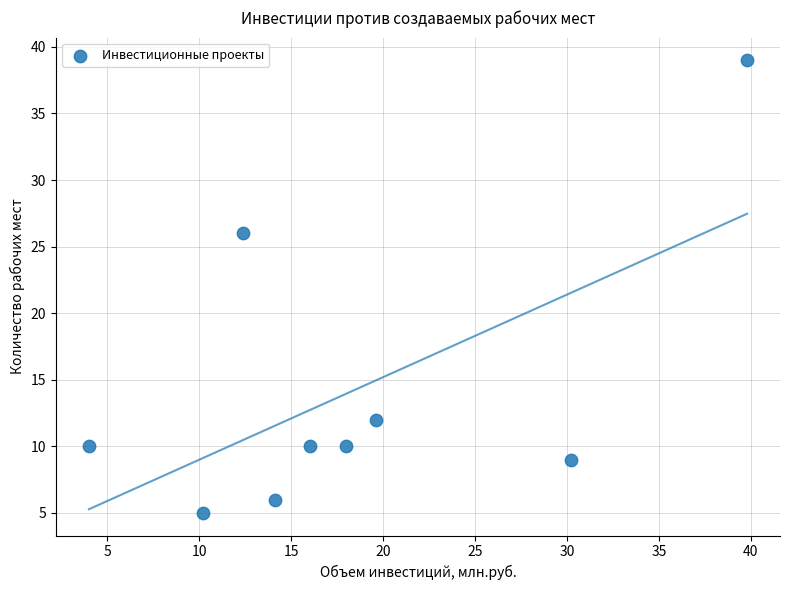

What Y value in the scatter plot is closest to 22?

26